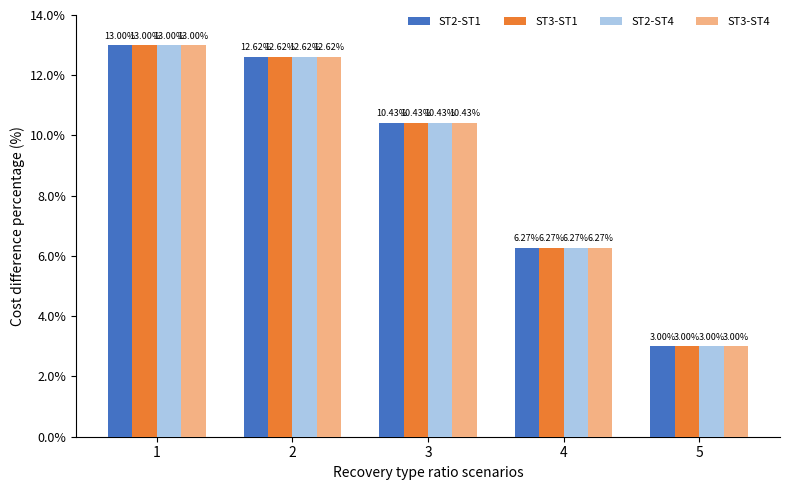

Which category has the lowest value in the ST2-ST4 series?

5